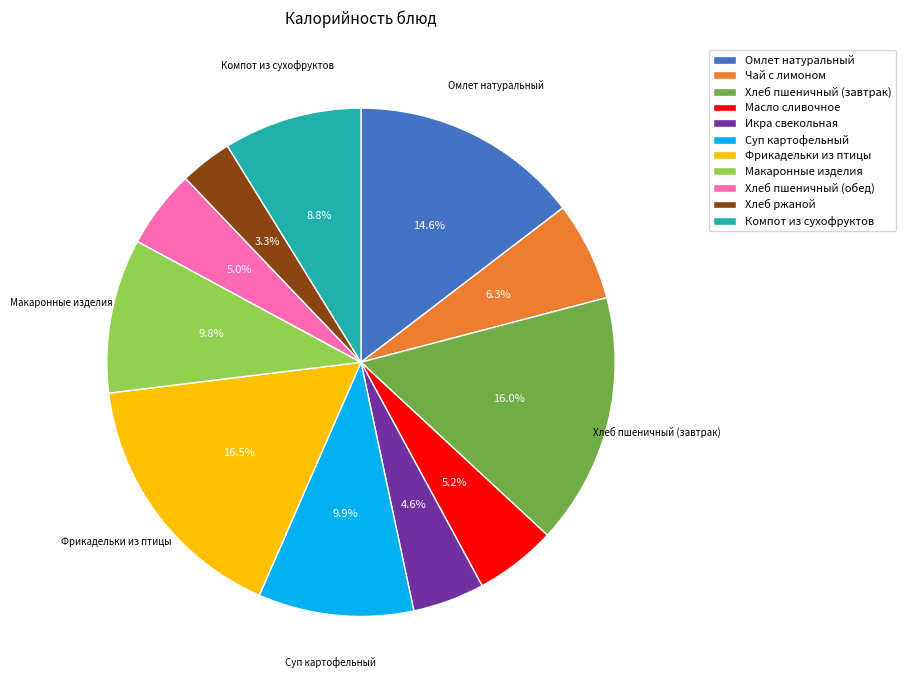

Combined, do Хлеб пшеничный (завтрак) and Чай с лимоном account for over 50%?

No